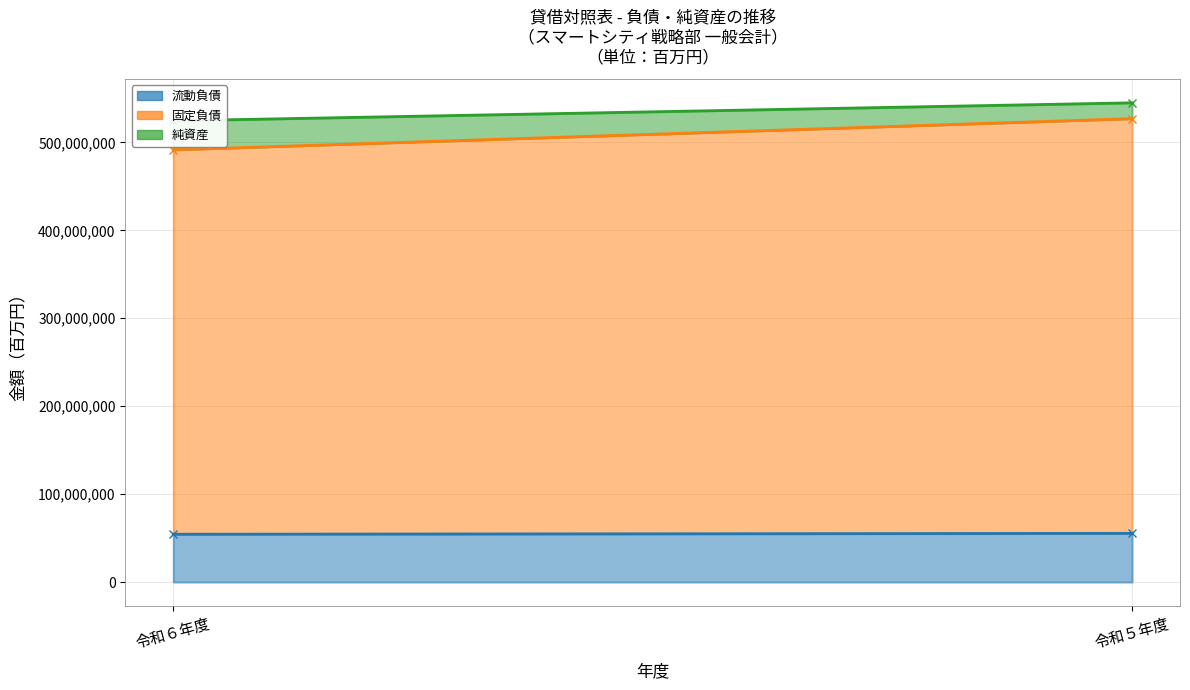

List the series in order of their peak value, highest first.

固定負債, 流動負債, 純資産